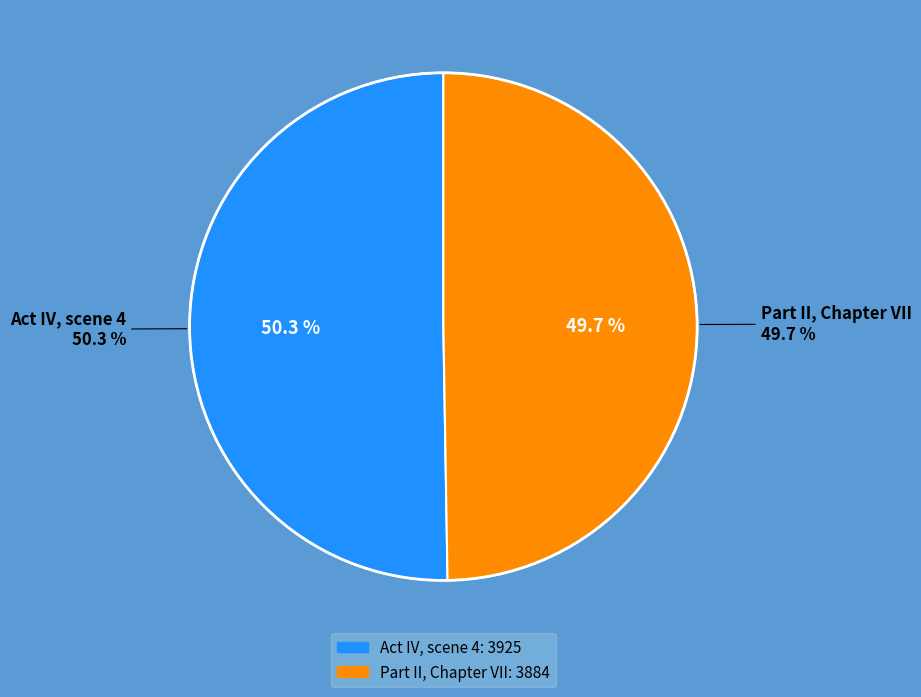

Which slice is the largest?

Act IV, scene 4